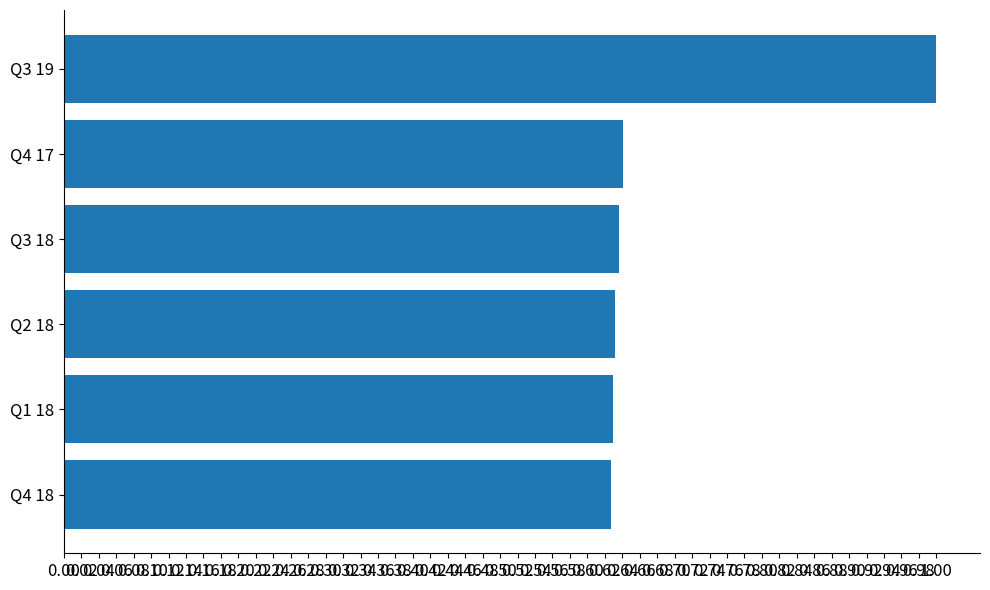

What is the sum of all values?

4.2